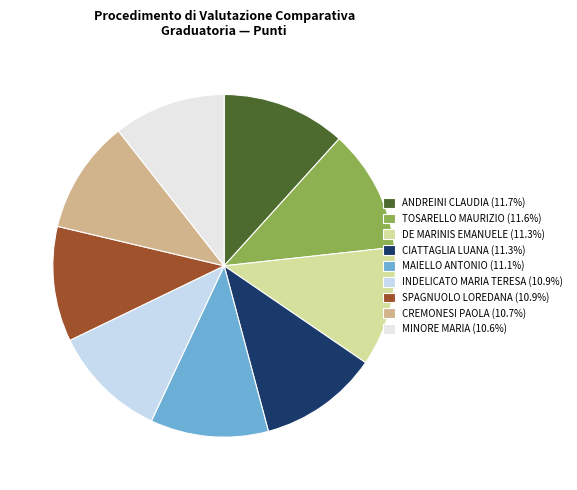

The TOSARELLO MAURIZIO slice represents 1% of the pie. True or false?

False